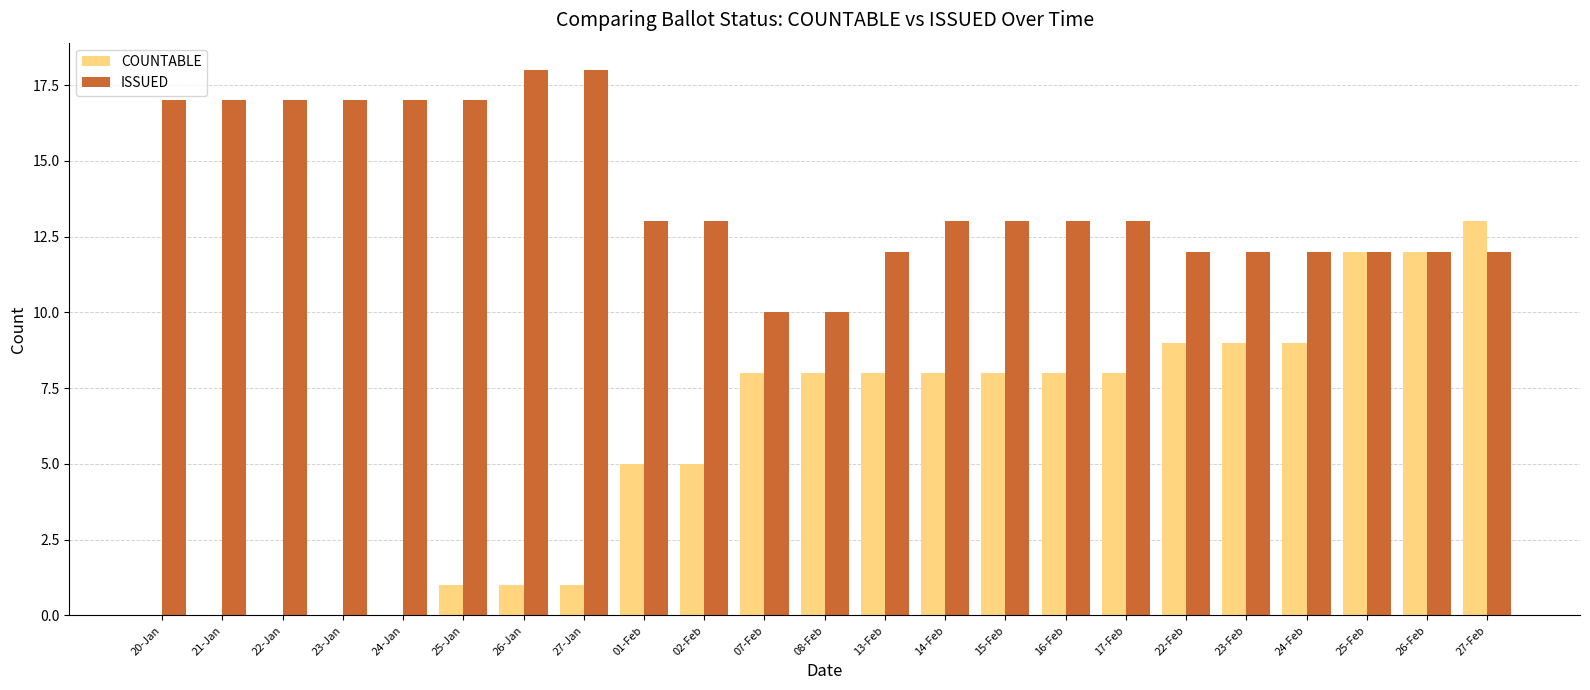

Reading left to right, extract all data points from this chart.

COUNTABLE: 20-Jan=0	21-Jan=0	22-Jan=0	23-Jan=0	24-Jan=0	25-Jan=1	26-Jan=1	27-Jan=1	01-Feb=5	02-Feb=5	07-Feb=8	08-Feb=8	13-Feb=8	14-Feb=8	15-Feb=8	16-Feb=8	17-Feb=8	22-Feb=9	23-Feb=9	24-Feb=9	25-Feb=12	26-Feb=12	27-Feb=13
ISSUED: 20-Jan=17	21-Jan=17	22-Jan=17	23-Jan=17	24-Jan=17	25-Jan=17	26-Jan=18	27-Jan=18	01-Feb=13	02-Feb=13	07-Feb=10	08-Feb=10	13-Feb=12	14-Feb=13	15-Feb=13	16-Feb=13	17-Feb=13	22-Feb=12	23-Feb=12	24-Feb=12	25-Feb=12	26-Feb=12	27-Feb=12